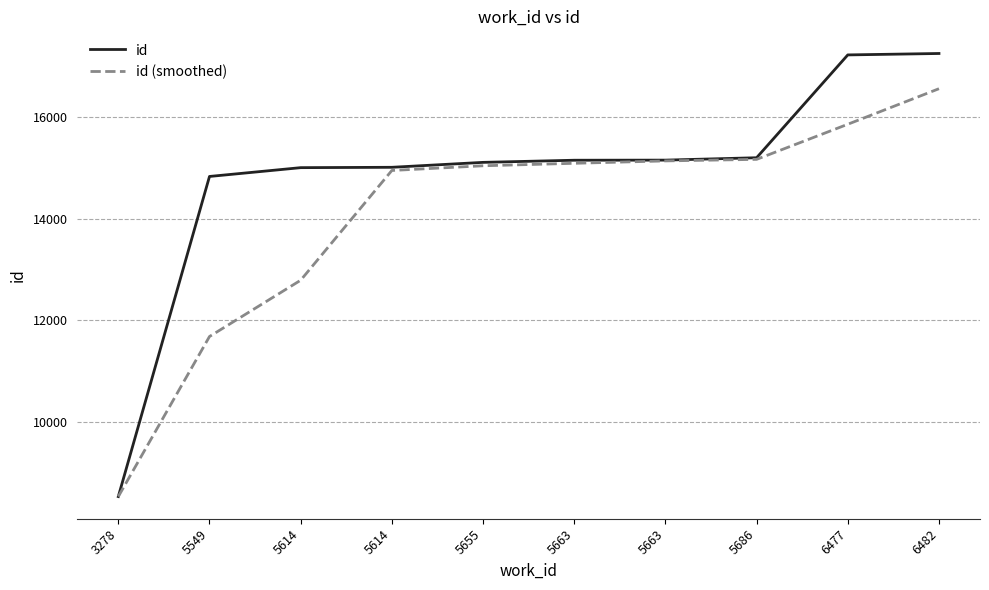

True or false: id (smoothed) and id cross at least once.

False